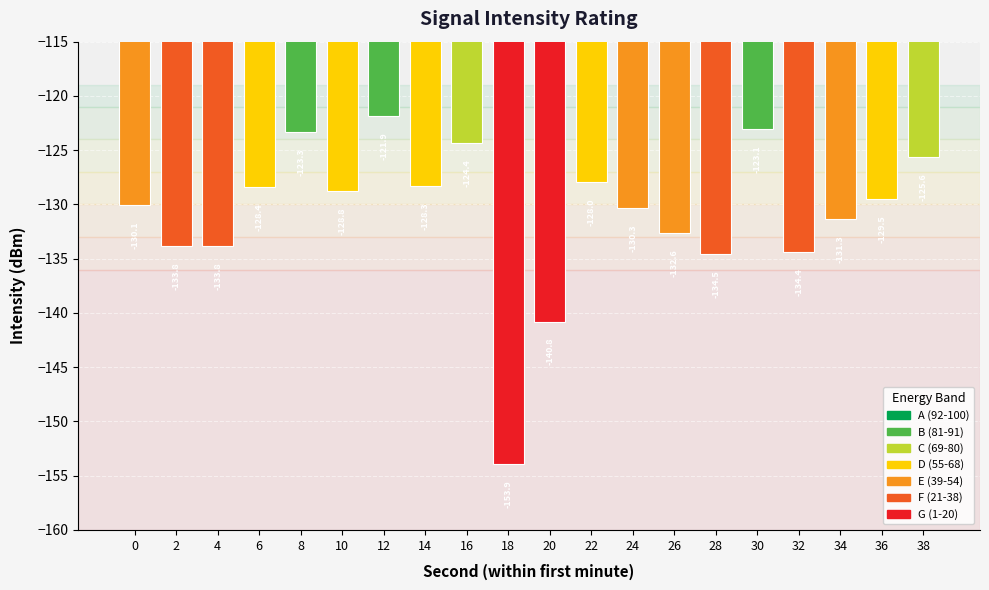

What is the value of the 17th bar from the left?

-134.4